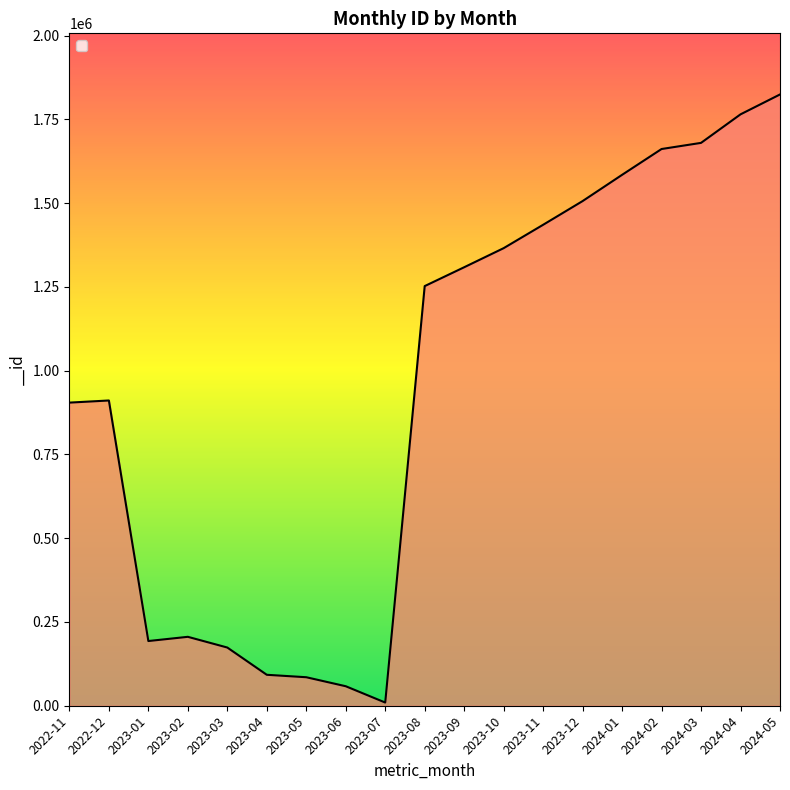

Which has a higher value, 2023-09 or 2023-04?

2023-09